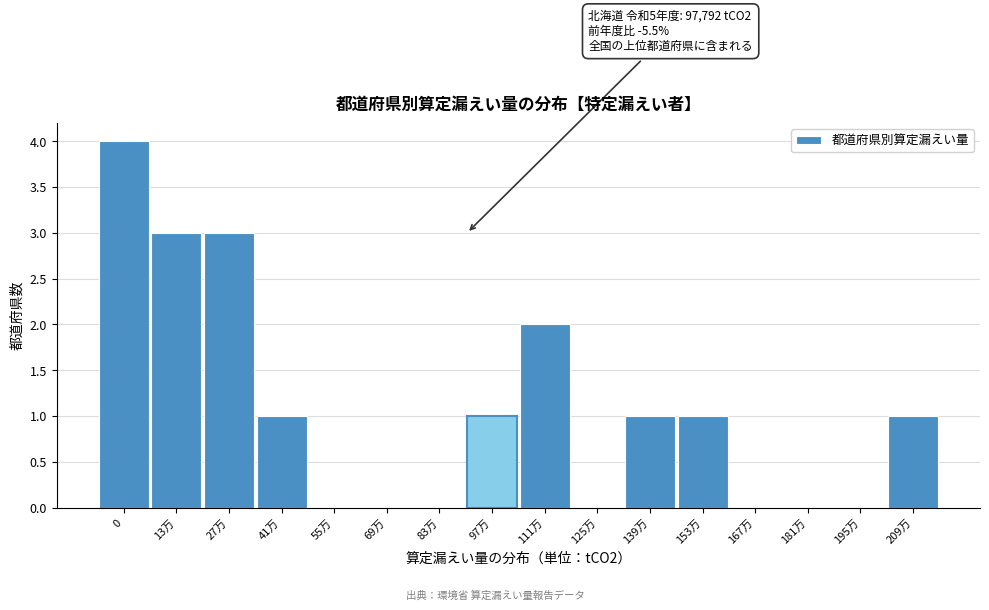

Reading right to left, extract all data points from this chart.

209万=1	195万=0	181万=0	167万=0	153万=1	139万=1	125万=0	111万=2	97万=1	83万=0	69万=0	55万=0	41万=1	27万=3	13万=3	0=4